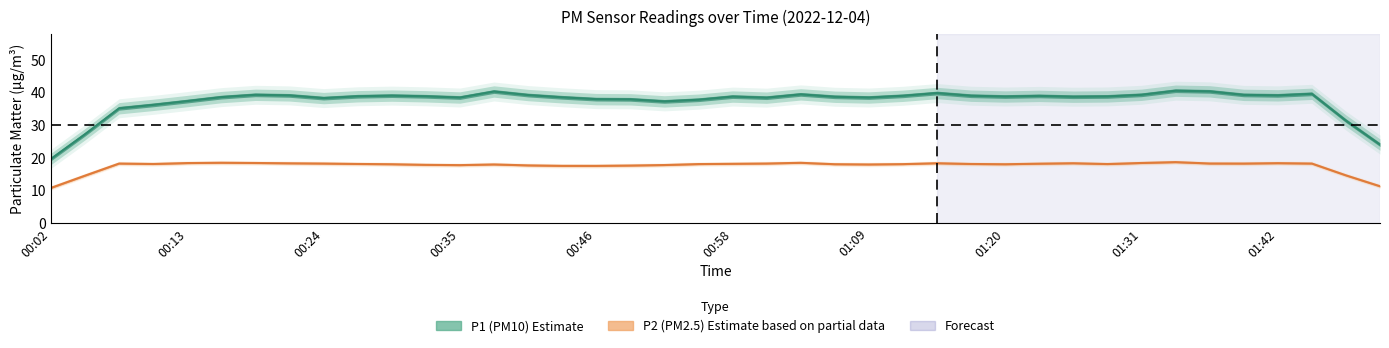

In P2, how many points are higher than both neighbors (excluding endpoints)?

10